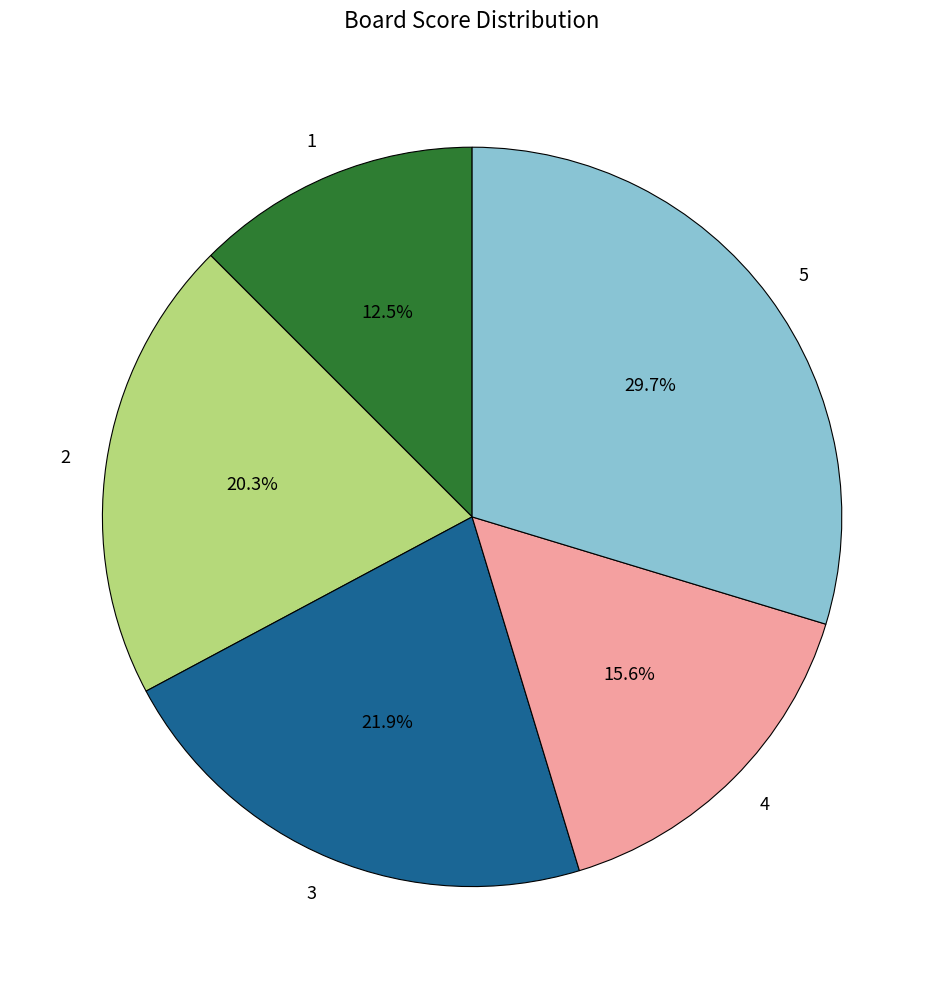

To the nearest percent, what is the combined percentage of 1 and 3?

34%